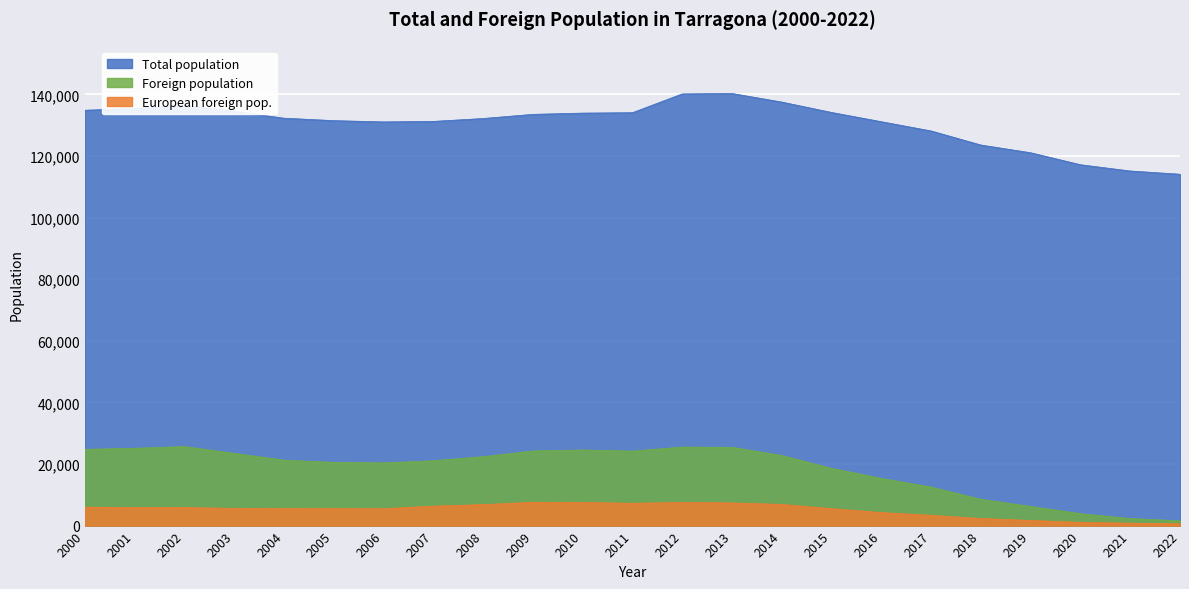

In Total population, how many points are lower than both neighbors (excluding endpoints)?

1